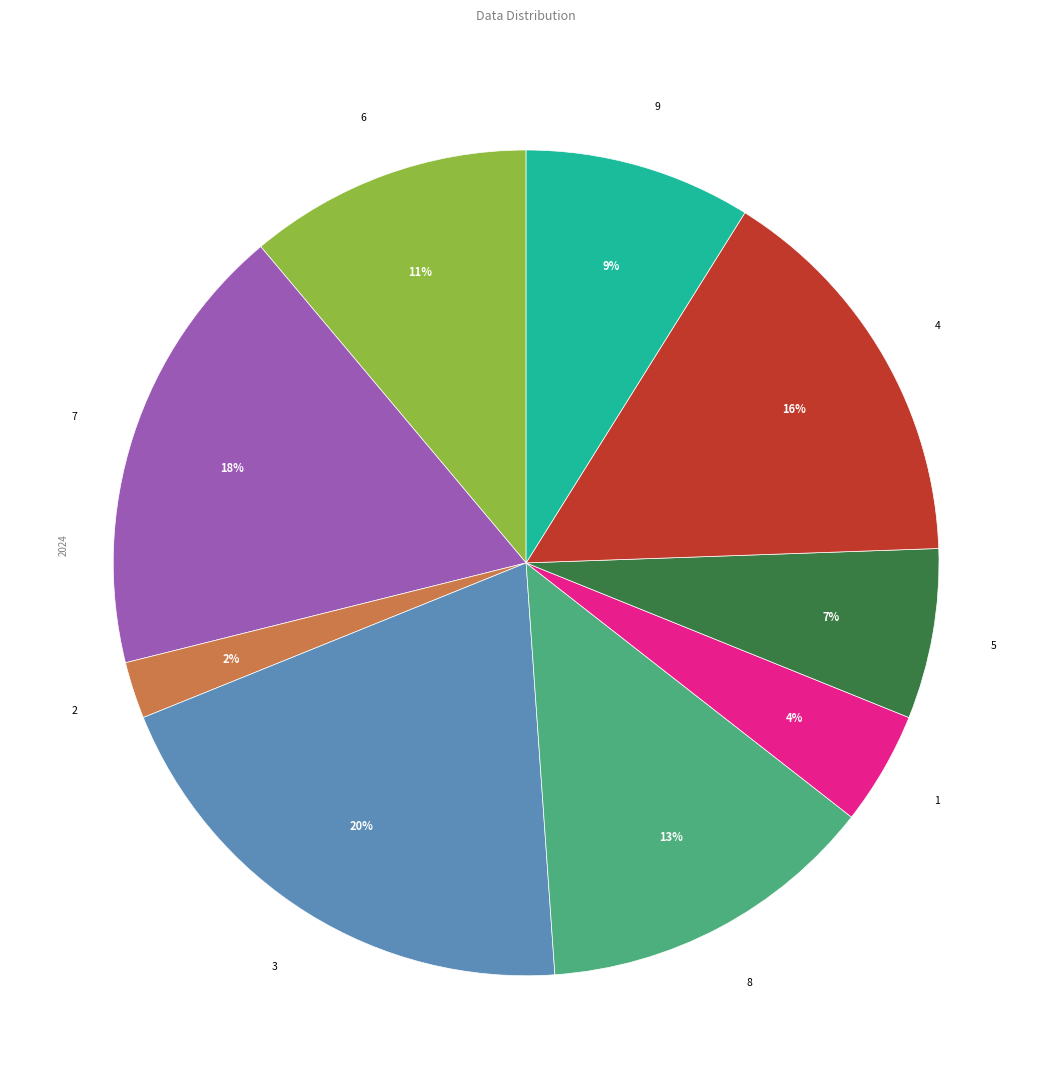

The 4 slice represents 24% of the pie. True or false?

False